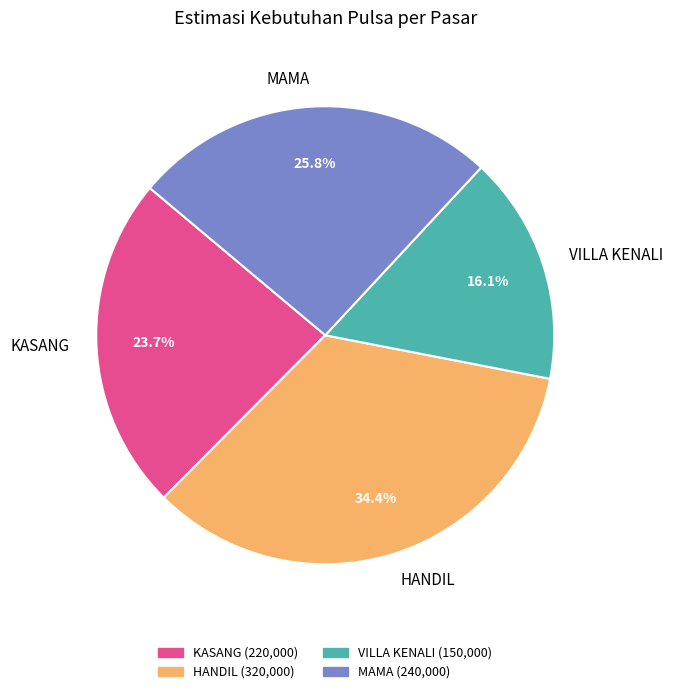

Count the number of slices in the pie.

4